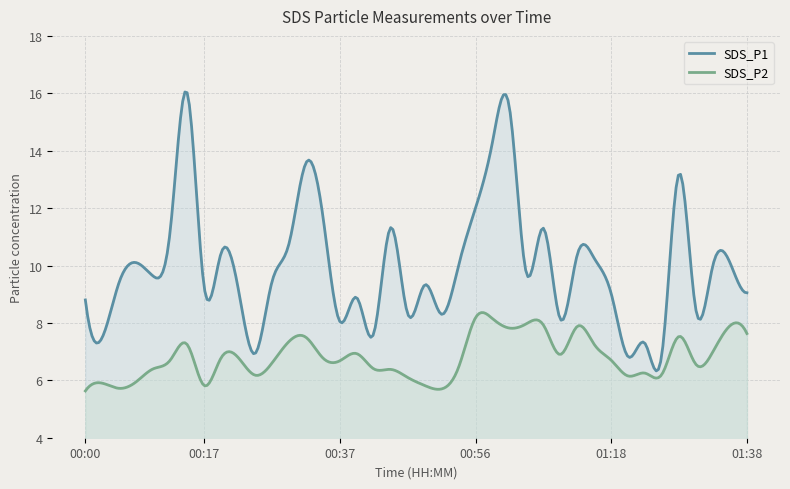

What is the highest value of the SDS_P2 series?

8.4